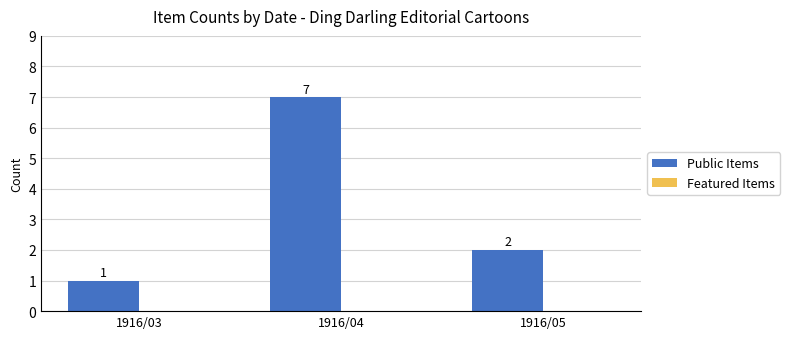

What is the maximum value shown in the chart?

7